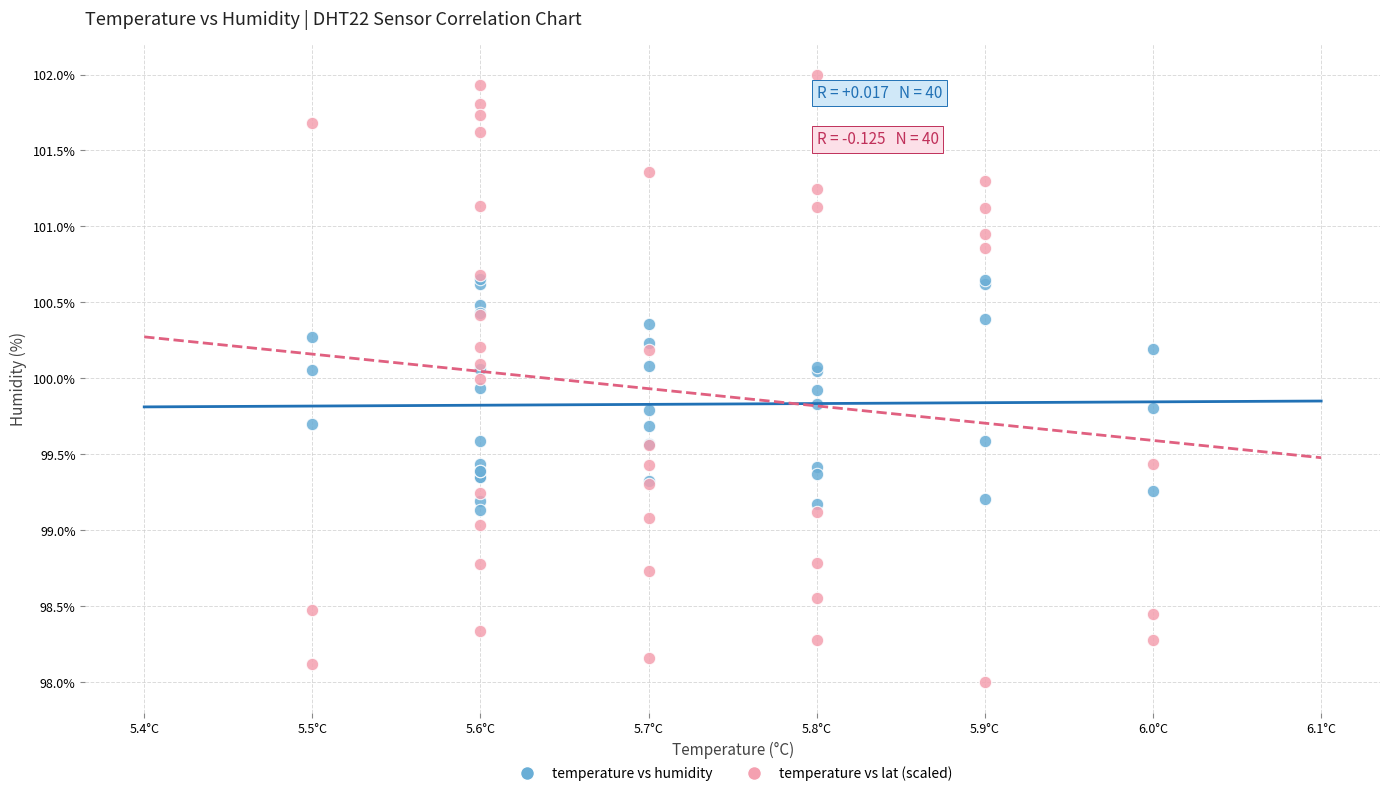

Which series reaches the minimum Y coordinate?

temperature vs lat (scaled)